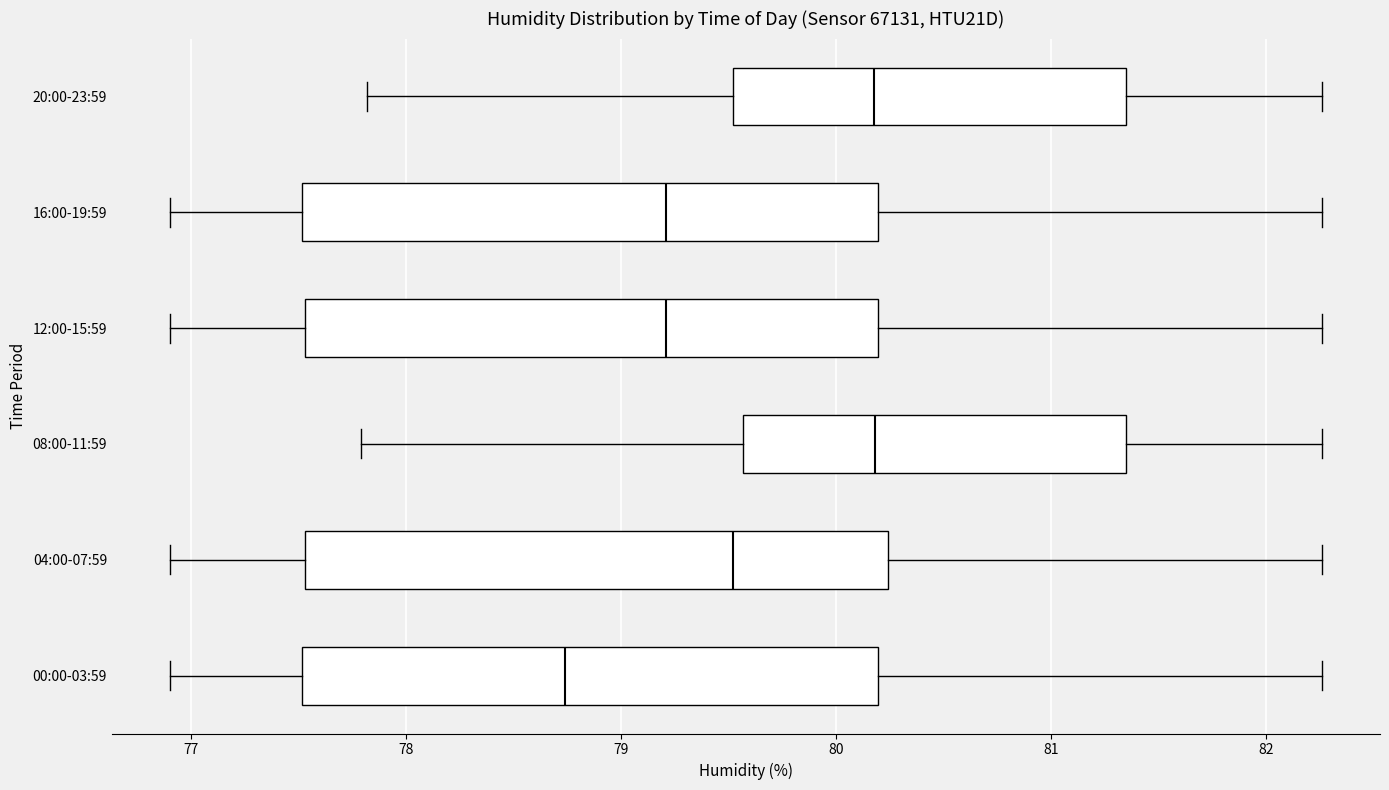

Reading bottom to top, transcribe this box plot: for each box, give where its median line is, the range the box spans, and where its two whiskers end, as read against the x-axis. The values are not printed on the chart, so give them approximately, as read against the axis.

00:00-03:59: median 78.7, box 77.5 to 80.2, whiskers 76.9 to 82.3
04:00-07:59: median 79.5, box 77.5 to 80.2, whiskers 76.9 to 82.3
08:00-11:59: median 80.2, box 79.6 to 81.3, whiskers 77.8 to 82.3
12:00-15:59: median 79.2, box 77.5 to 80.2, whiskers 76.9 to 82.3
16:00-19:59: median 79.2, box 77.5 to 80.2, whiskers 76.9 to 82.3
20:00-23:59: median 80.2, box 79.5 to 81.3, whiskers 77.8 to 82.3